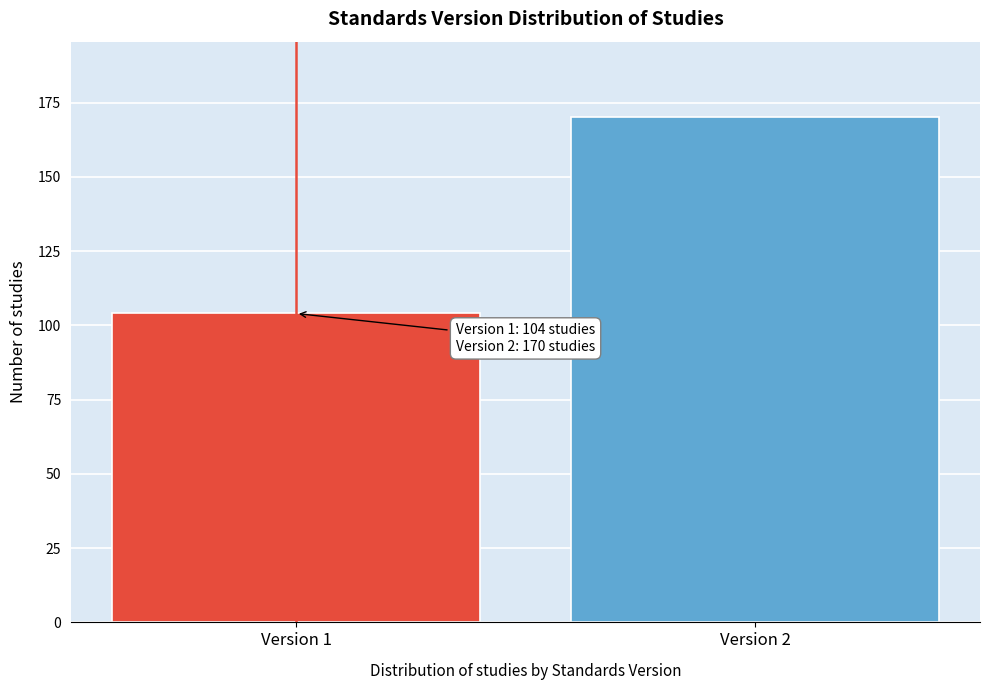

Reading left to right, what are all the values shown in this chart?

Version 1=104	Version 2=170